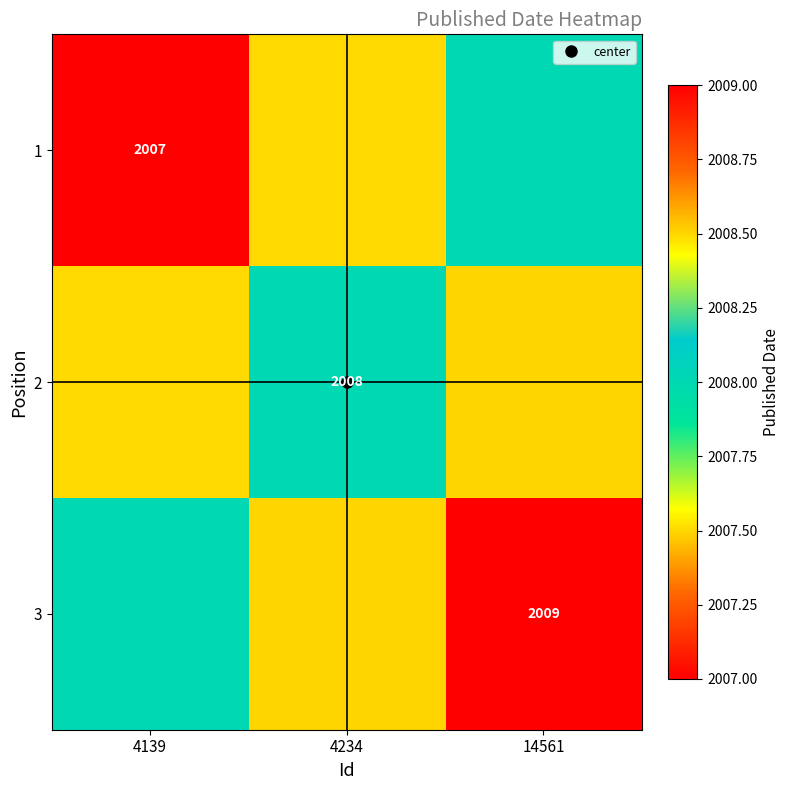

What is the average value of the 1 series?

2007.5